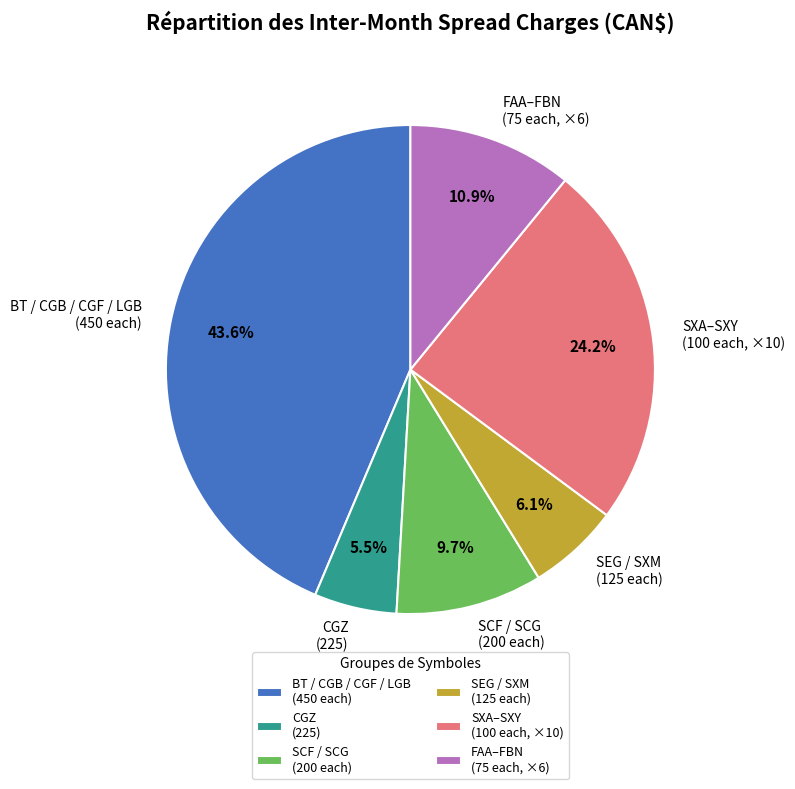

Rank the categories by value from highest to lowest.

BT / CGB / CGF / LGB (450 each), SXA–SXY (100 each, ×10), FAA–FBN (75 each, ×6), SCF / SCG (200 each), SEG / SXM (125 each), CGZ (225)